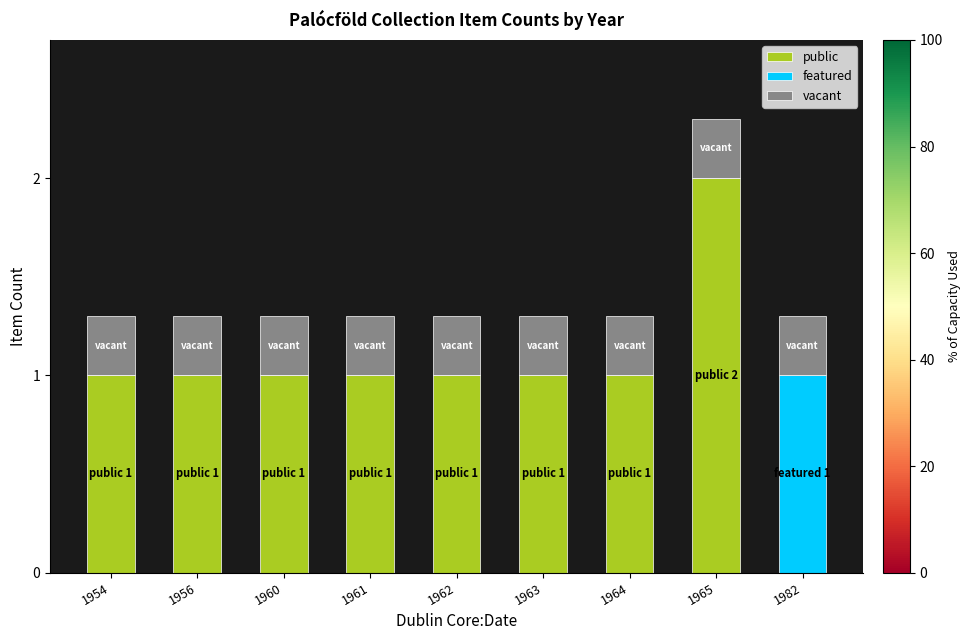

Is it true that public equals 1.0 at 1960?

True